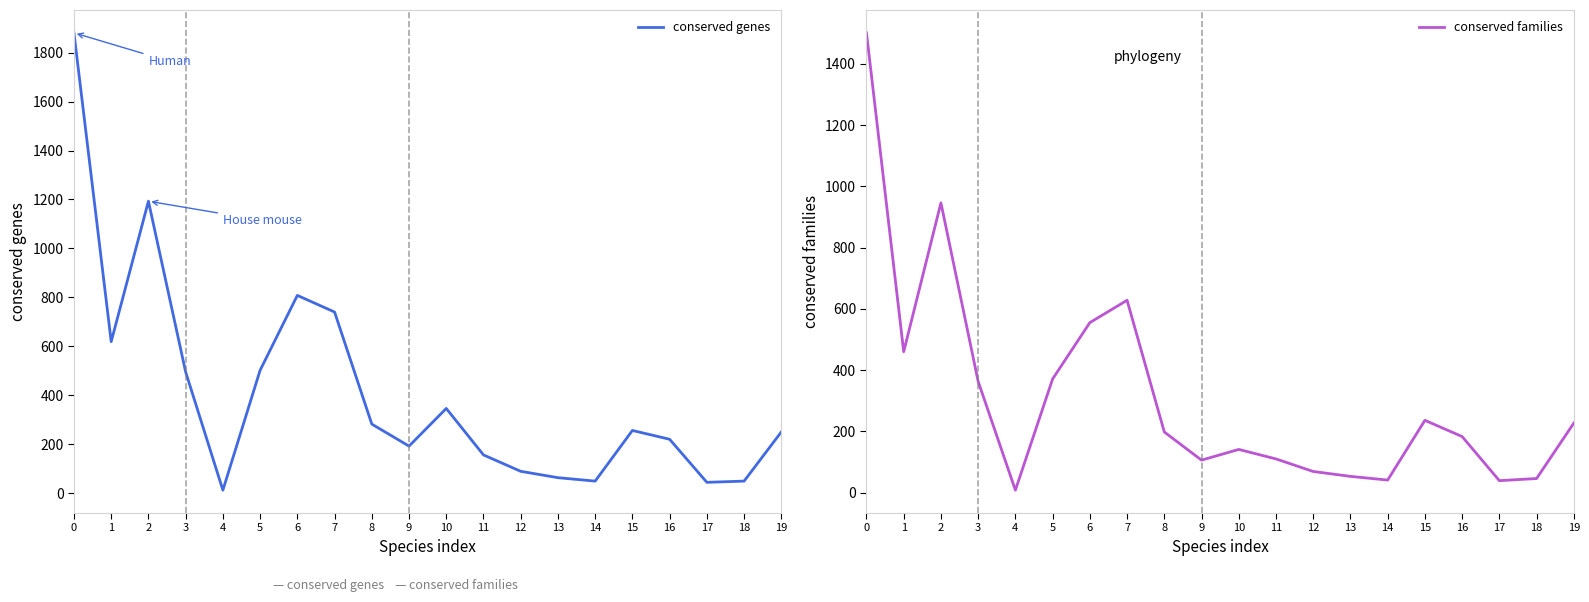

Is this an area chart (filled region under the line)?

No